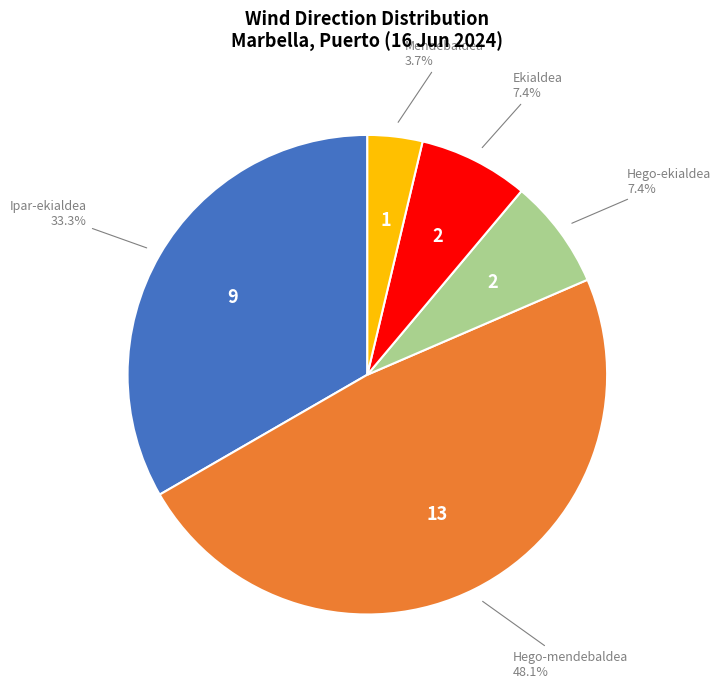

To the nearest percent, what is the difference between the largest and smallest slice percentages?

44%